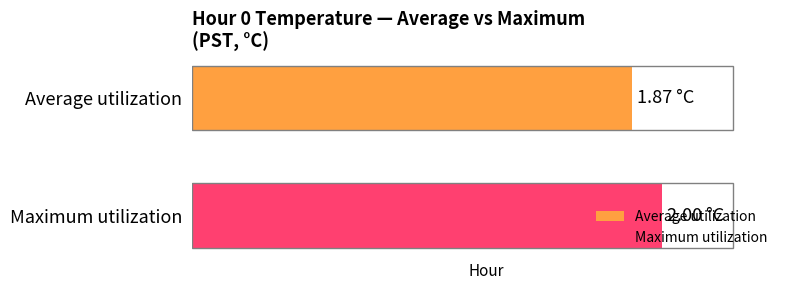

Rank the series by their maximum value, from highest to lowest.

Maximum utilization, Average utilization